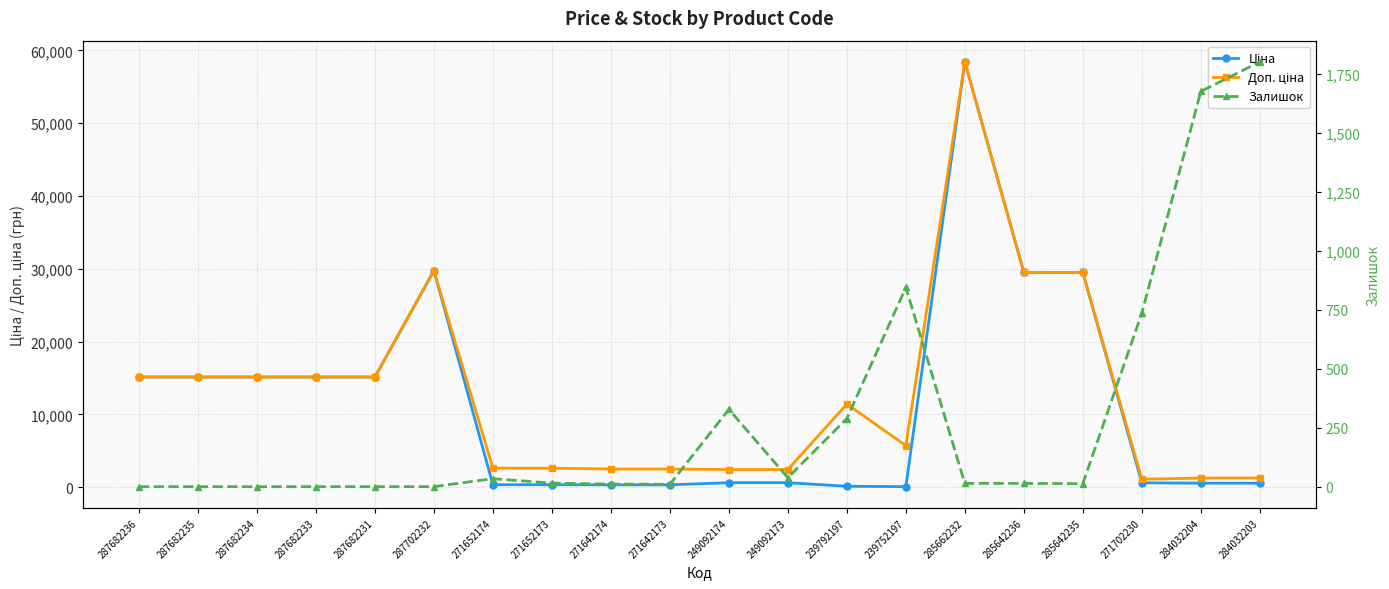

Between 287702232 and 287682234, which is larger?

287702232